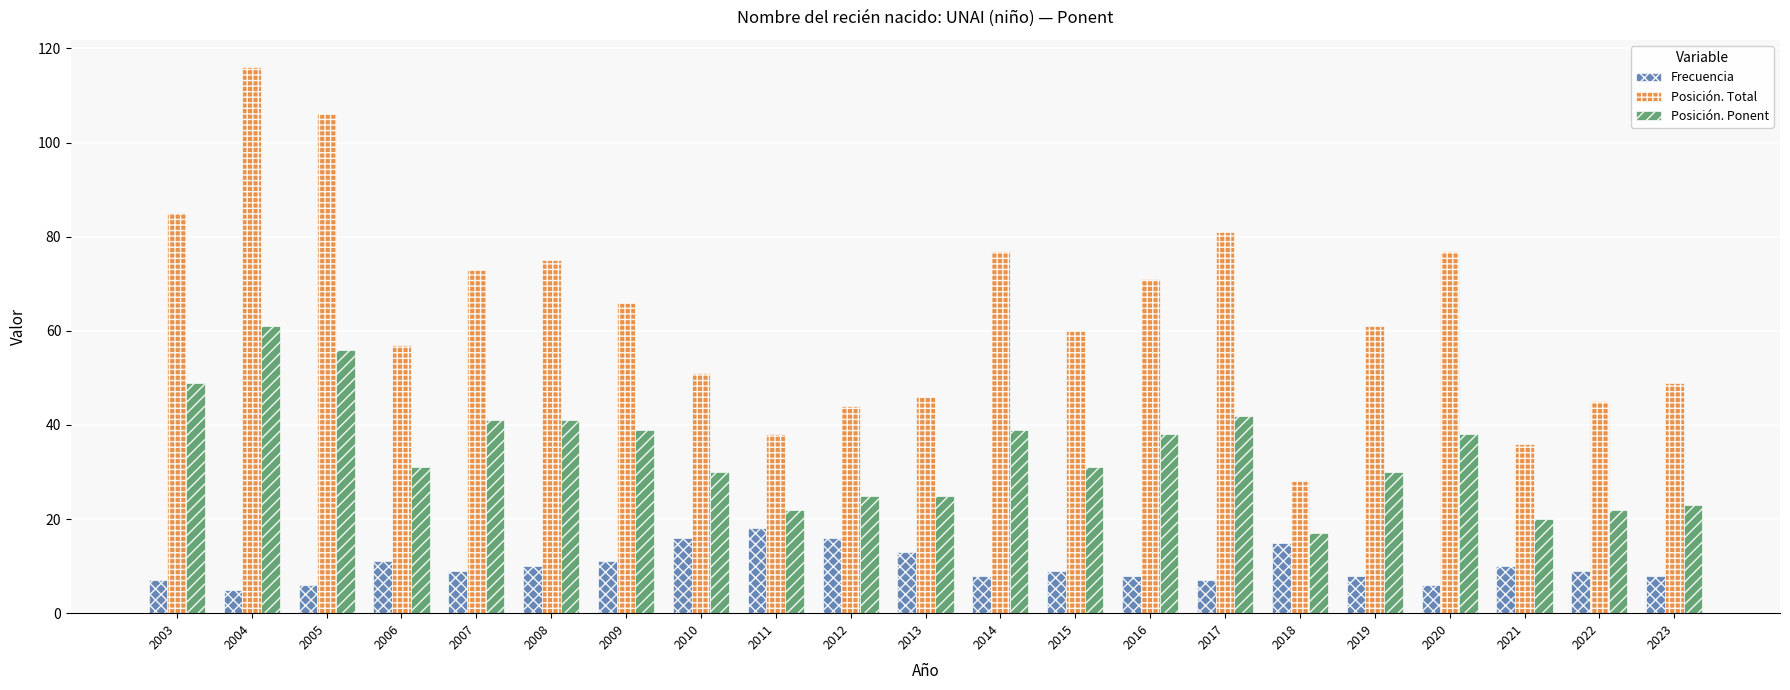

What is the maximum value for Posición. Total?

116